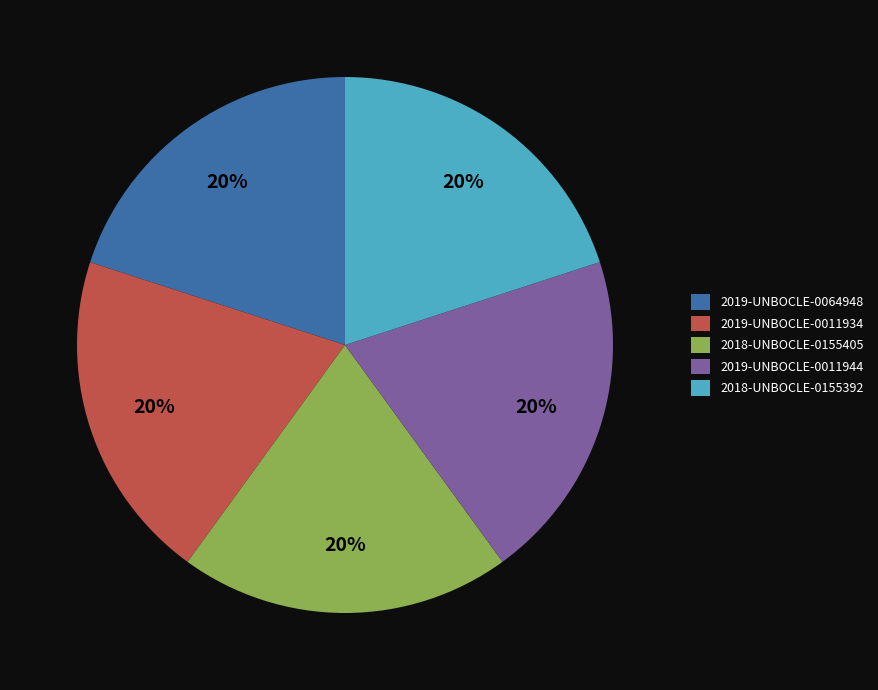

Is it true that 2019-UNBOCLE-0011934 is 20% of the pie?

True